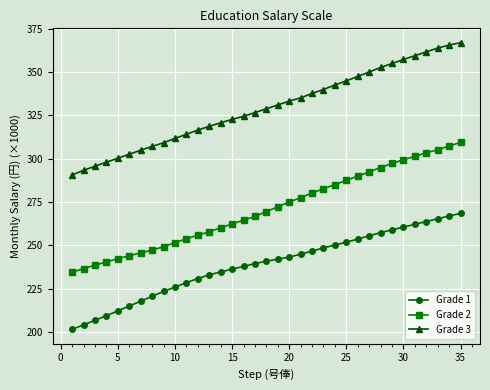

Reading right to left, what are all the values shown in this chart?

Grade 1: 268.5	267.0	265.4	263.8	262.2	260.6	259.0	257.4	255.6	253.7	251.9	250.3	248.6	246.8	245.0	243.3	242.1	240.9	239.6	237.9	236.4	234.7	233.1	230.9	228.6	226.0	223.5	220.7	217.9	215.1	212.3	209.5	206.9	204.2	201.7
Grade 2: 309.4	307.3	305.2	303.4	301.4	299.4	297.3	294.9	292.4	290.0	287.5	285.1	282.7	280.2	277.6	275.0	272.3	269.5	266.7	264.6	262.4	260.2	257.9	255.9	253.9	251.6	249.3	247.3	245.7	244.1	242.4	240.5	238.6	236.7	234.6
Grade 3: 366.9	365.5	363.8	361.6	359.4	357.2	354.9	352.6	350.0	347.4	344.9	342.5	339.9	337.6	335.1	333.2	331.0	328.8	326.6	324.4	322.7	320.7	318.7	316.5	314.1	311.7	309.2	307.1	304.9	302.6	300.3	298.0	295.7	293.3	290.7